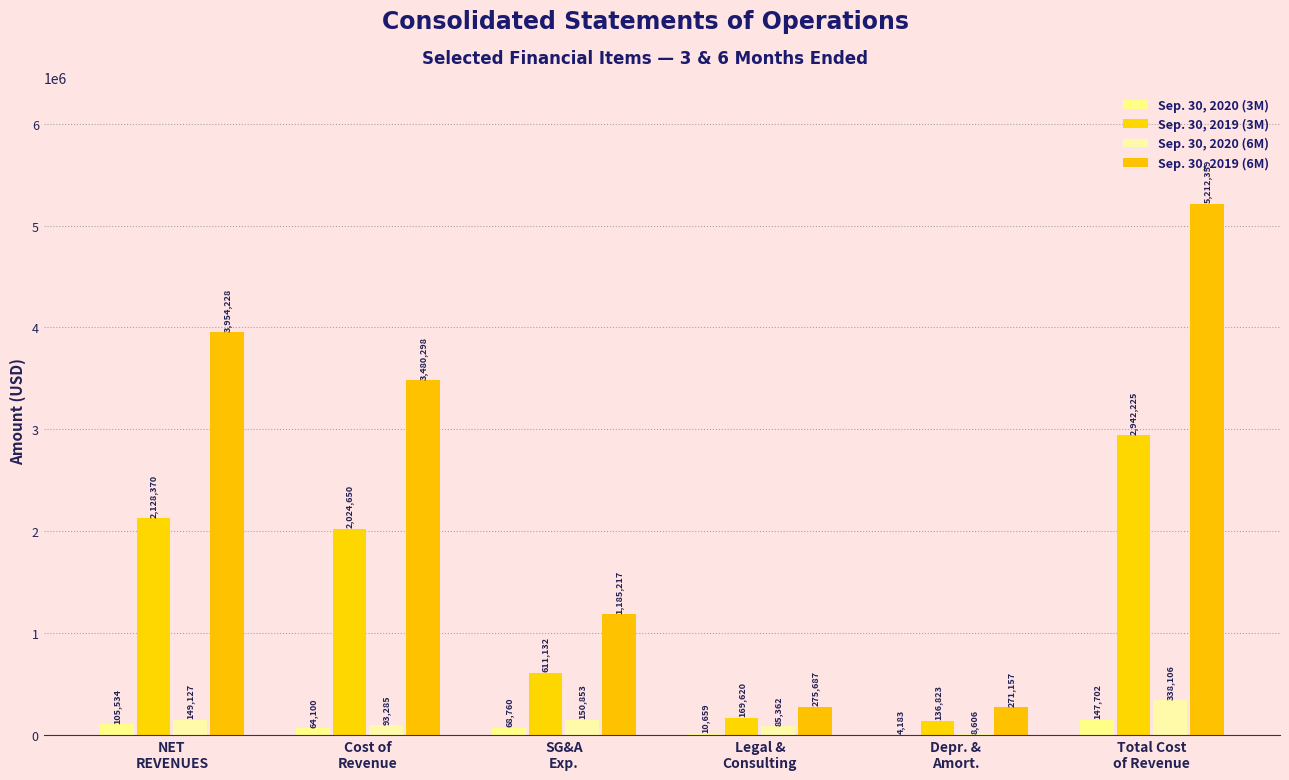

Reading left to right, list all the values displayed in this chart.

Sep. 30, 2020 (3M): NET
REVENUES=105534	Cost of
Revenue=64100	SG&A
Exp.=68760	Legal &
Consulting=10659	Depr. &
Amort.=4183	Total Cost
of Revenue=147702
Sep. 30, 2019 (3M): NET
REVENUES=2128370	Cost of
Revenue=2024650	SG&A
Exp.=611132	Legal &
Consulting=169620	Depr. &
Amort.=136823	Total Cost
of Revenue=2942225
Sep. 30, 2020 (6M): NET
REVENUES=149127	Cost of
Revenue=93285	SG&A
Exp.=150853	Legal &
Consulting=85362	Depr. &
Amort.=8606	Total Cost
of Revenue=338106
Sep. 30, 2019 (6M): NET
REVENUES=3954228	Cost of
Revenue=3480298	SG&A
Exp.=1185217	Legal &
Consulting=275687	Depr. &
Amort.=271157	Total Cost
of Revenue=5212359